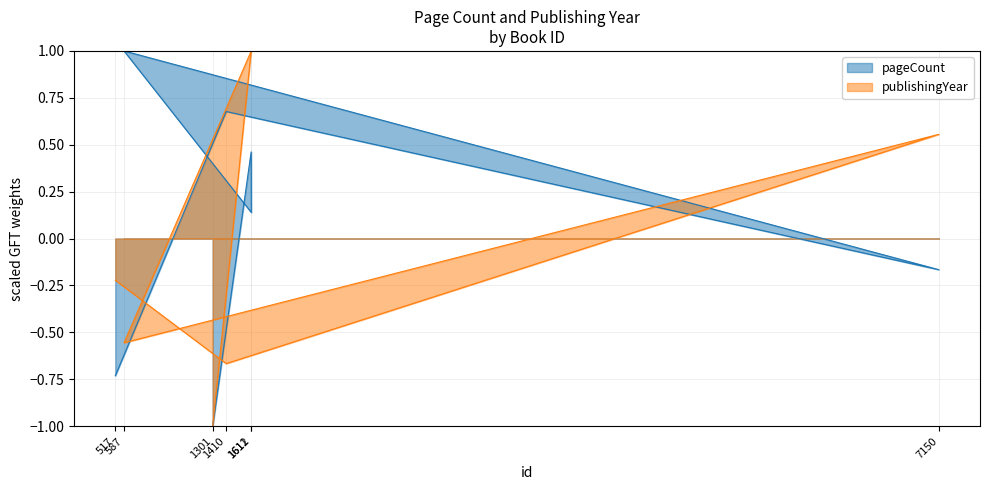

Between 7150 and 1611, which series saw the biggest shift?

pageCount